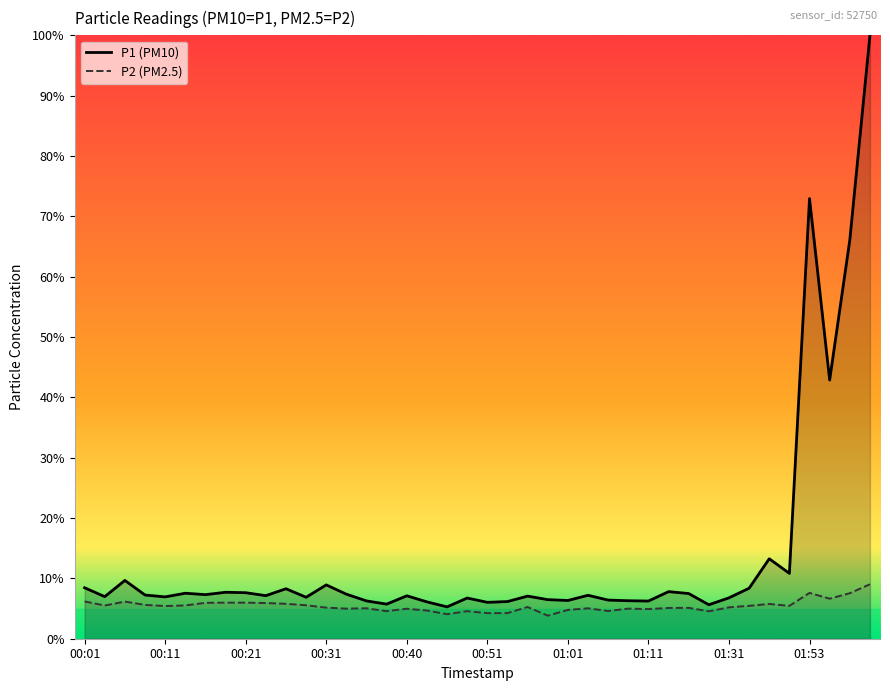

What are all the series names shown in the legend?

P1, P2